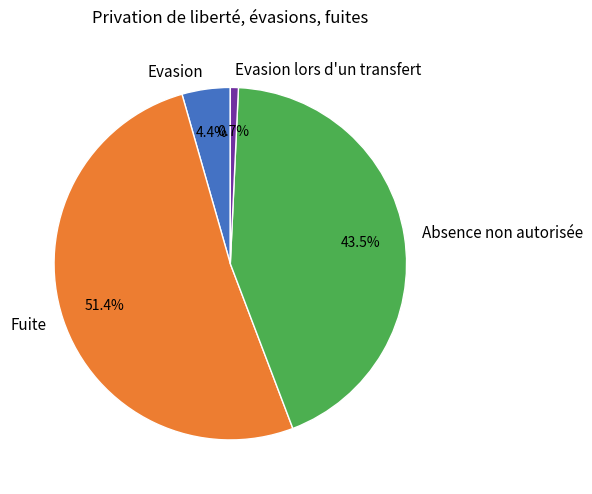

How many slices are in this pie chart?

4